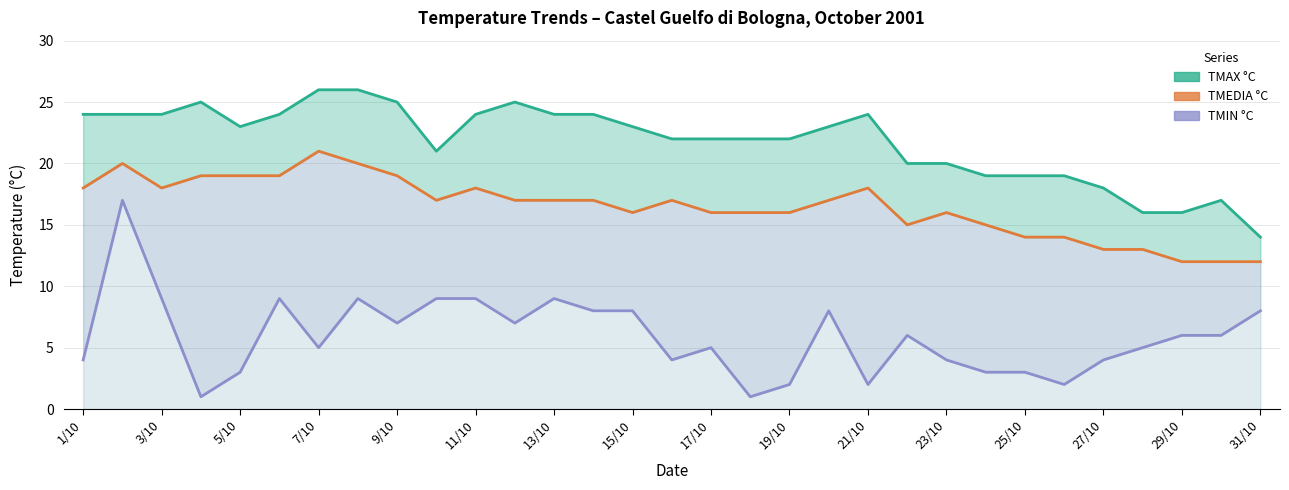

How many lines are shown in the chart?

3